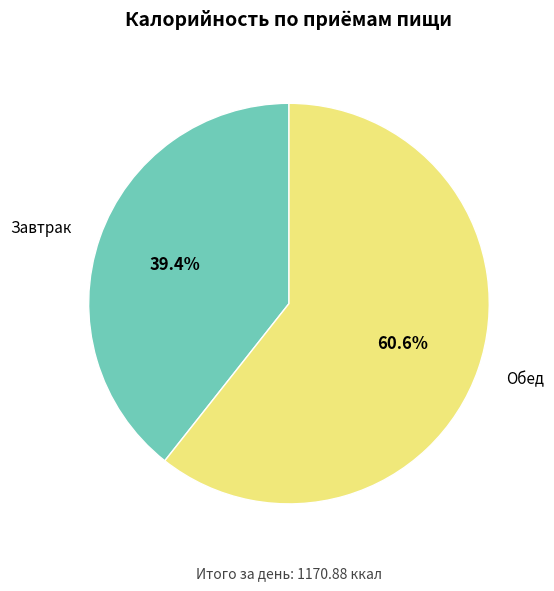

How many segments does this pie chart have?

2